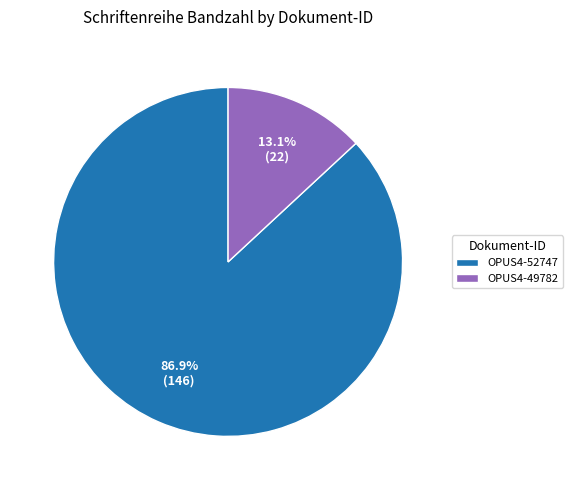

Which has a higher value, OPUS4-49782 or OPUS4-52747?

OPUS4-52747